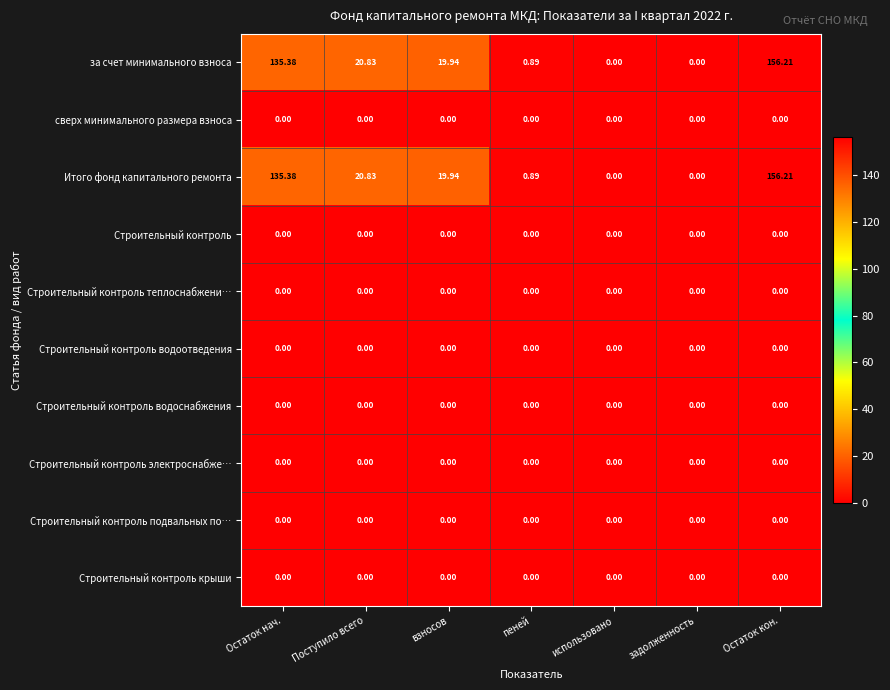

Is the value of за счет минимального взноса at Поступило всего greater than the value of Строительный контроль электроснабже… at пеней?

Yes